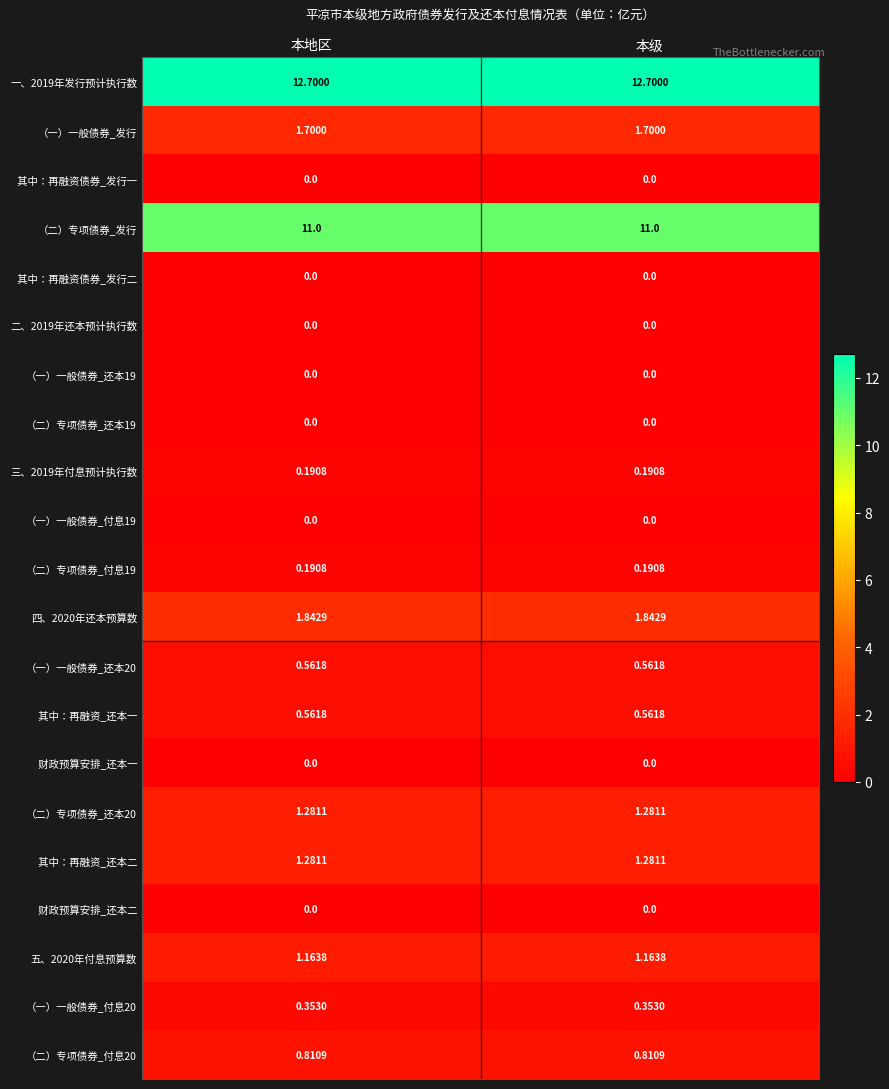

Is the value of （一）一般债券_付息19 at 本地区 greater than the value of （二）专项债券_付息19 at 本地区?

No